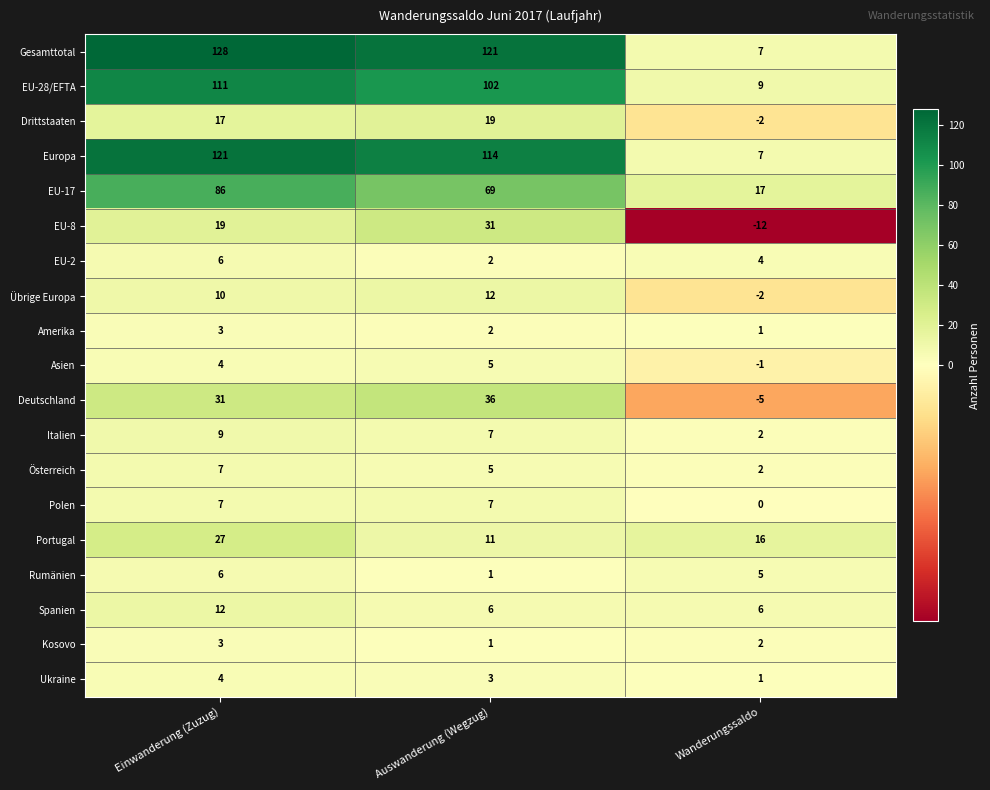

Where is EU-17 nearest to the value 51?

Auswanderung (Wegzug)